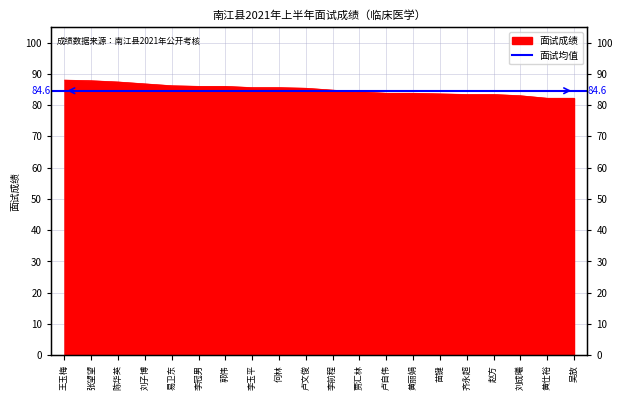

What is the value of the 10th point from the left?

85.4